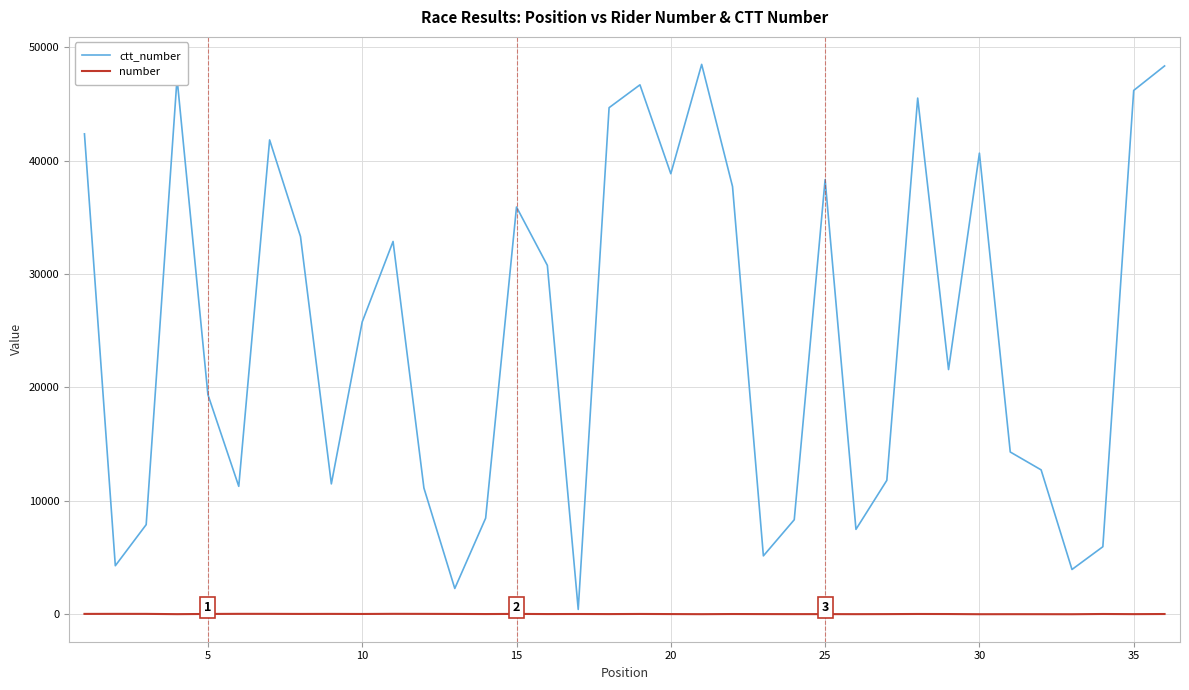

Rank the series by their average value, from highest to lowest.

ctt_number, number